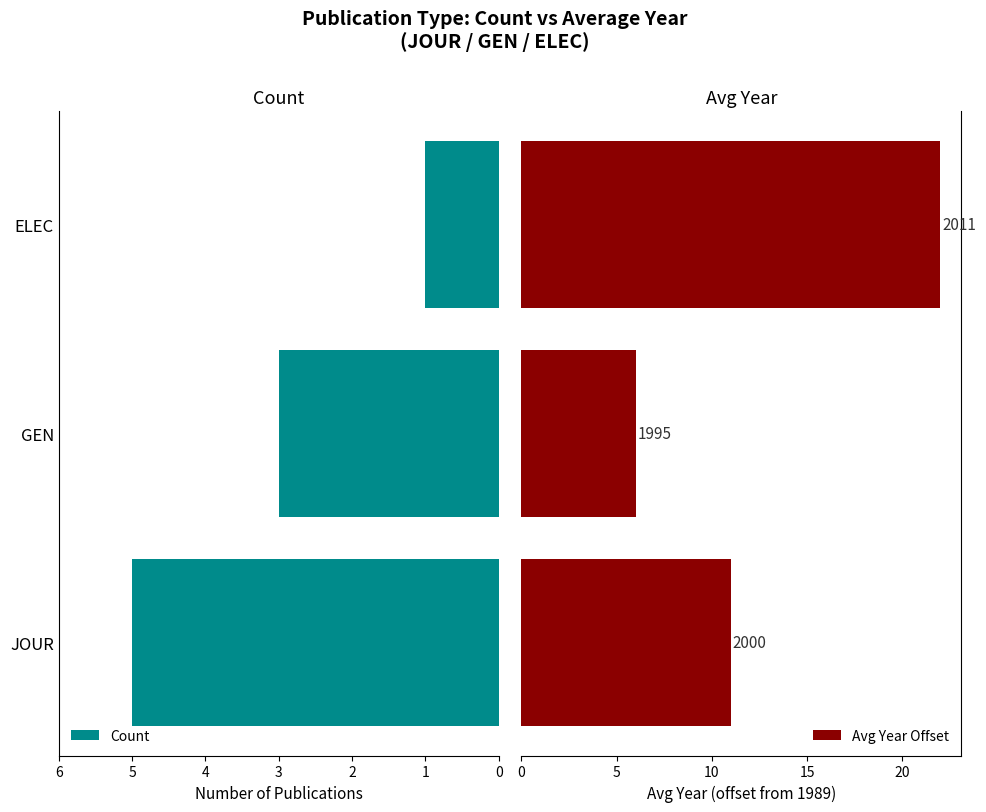

What is the value of the Avg Year Offset bar at the 3rd from the left?

22